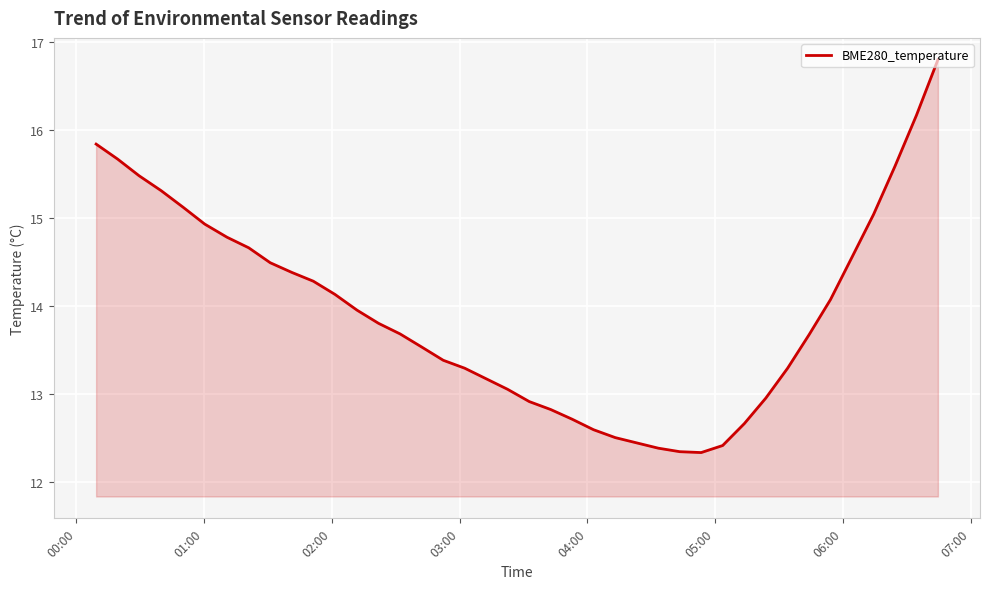

How many lines are shown in the chart?

1